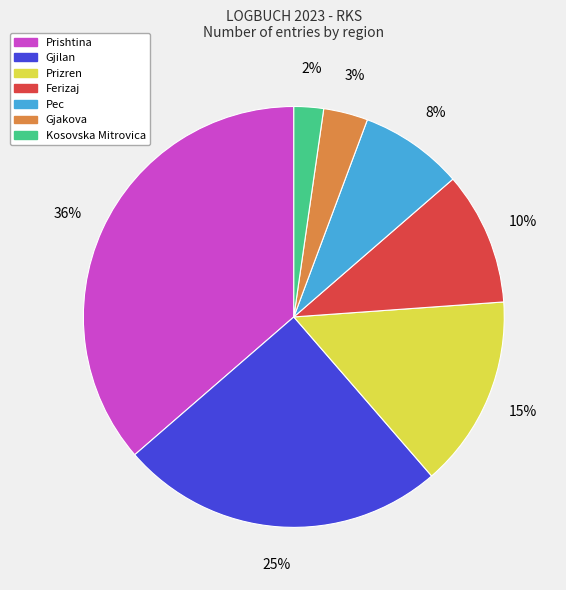

Which slice is the largest?

Prishtina